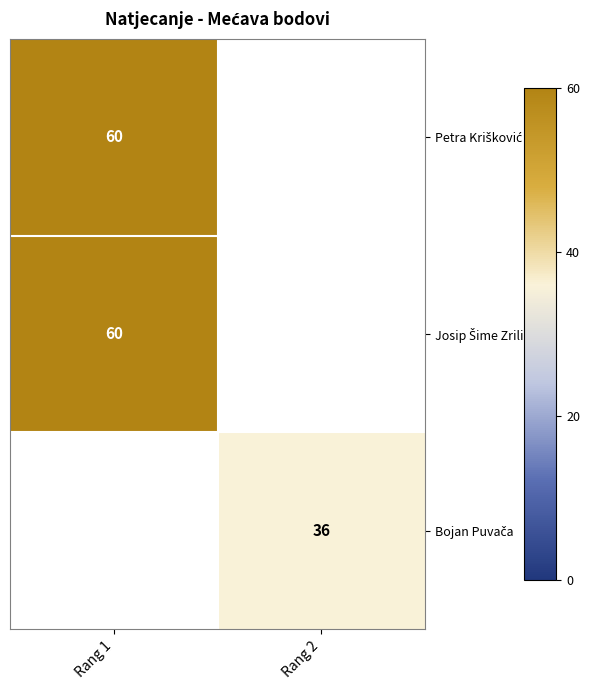

At which label does Petra Krišković reach its minimum?

Rang 1